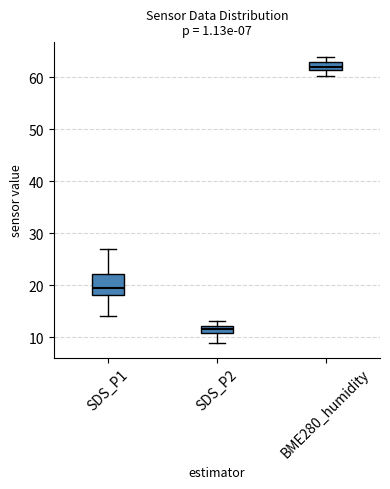

Which box is the tallest, from its lower edge to its upper edge?

SDS_P1